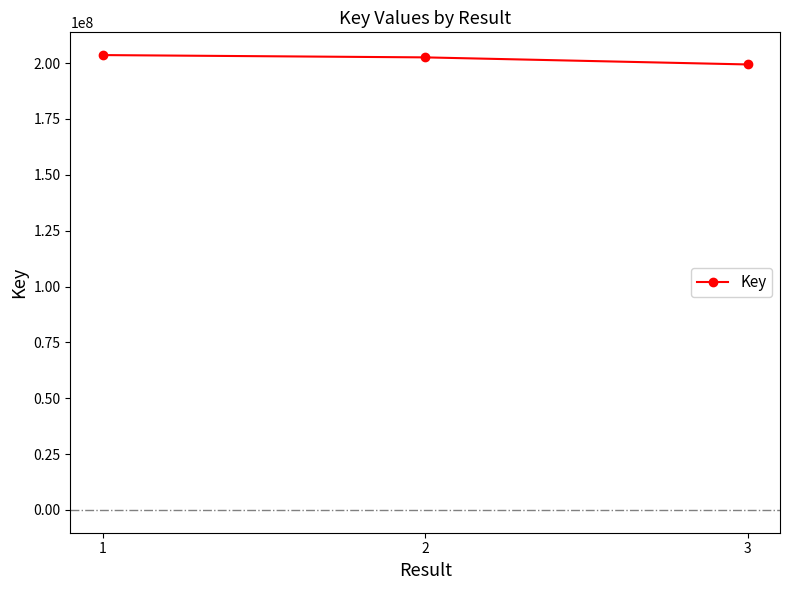

What is the change in value from 2 to 3?

-3166729